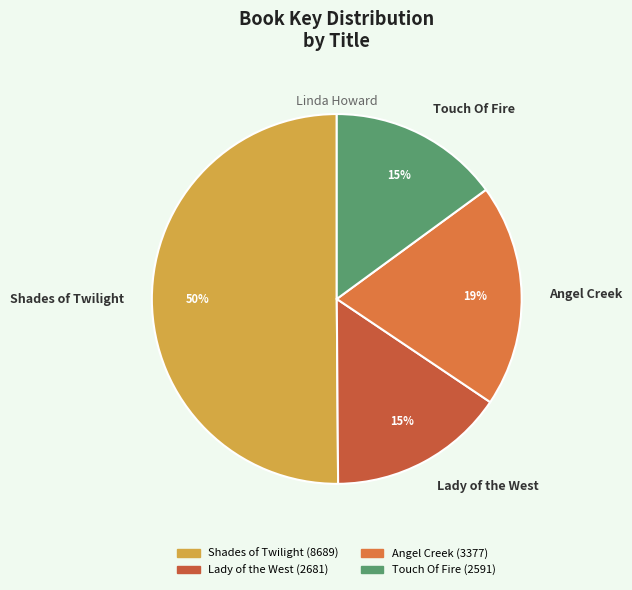

What is the ratio of the value at Touch Of Fire to the value at Lady of the West?

1.0